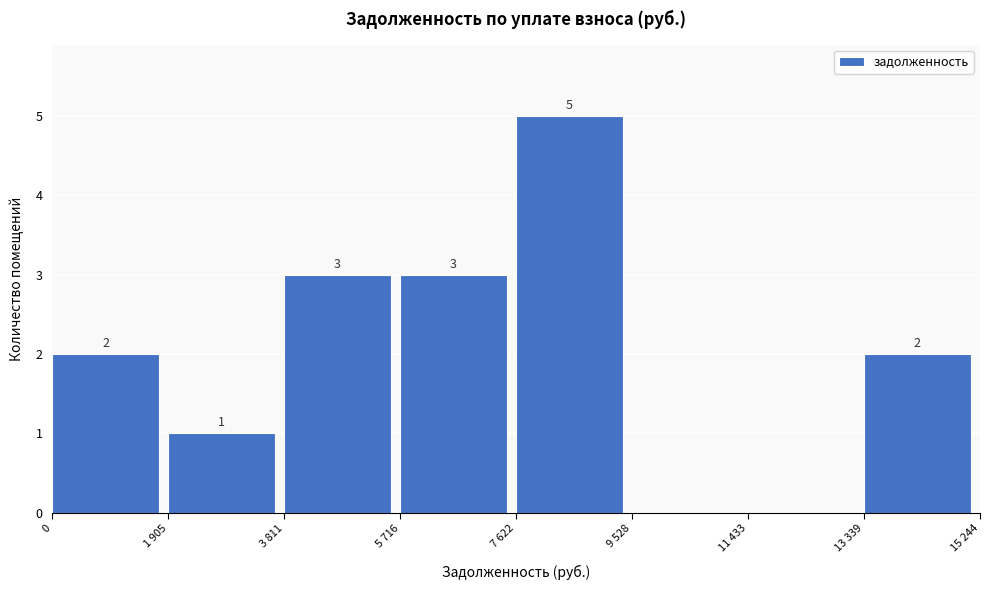

Reading left to right, transcribe all the data shown in this chart.

0=2	1 905=1	3 811=3	5 716=3	7 622=5	9 528=0	11 433=0	13 339=2